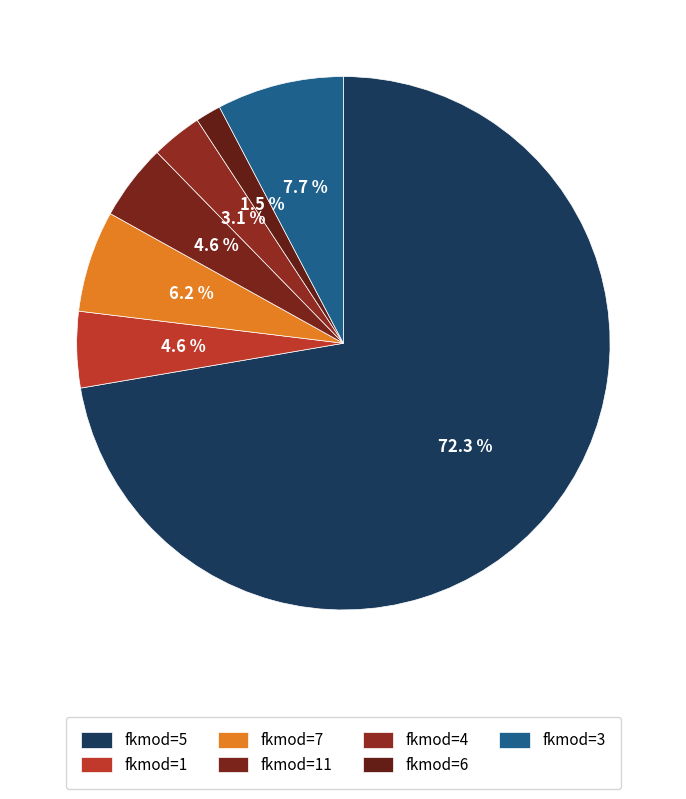

Count the number of slices in the pie.

7